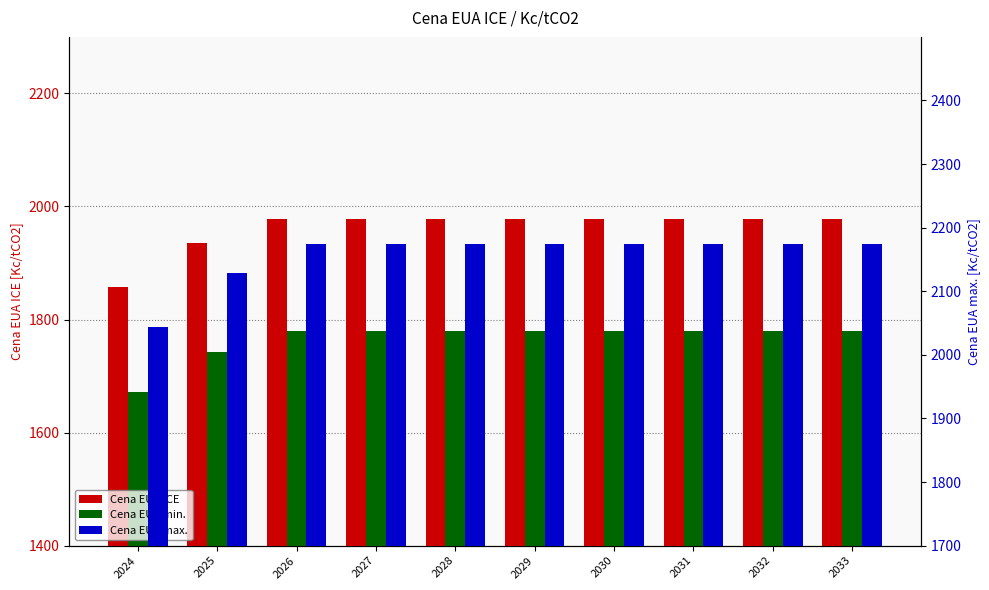

At which label does Cena EUA max. reach its peak?

2026